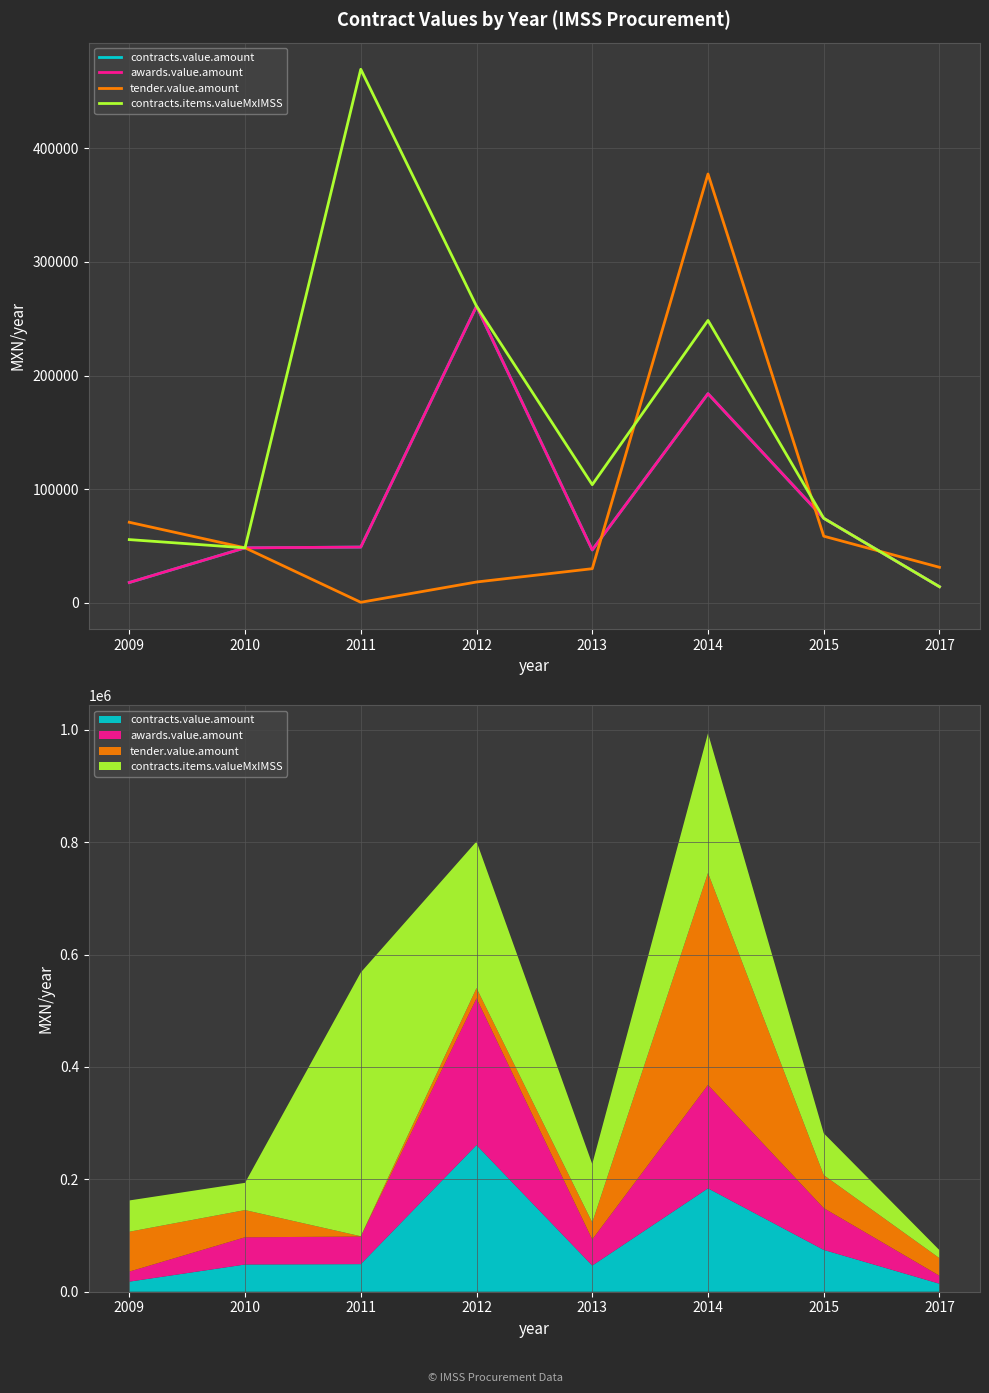

At how many categories does at least one series exceed 311434?

2